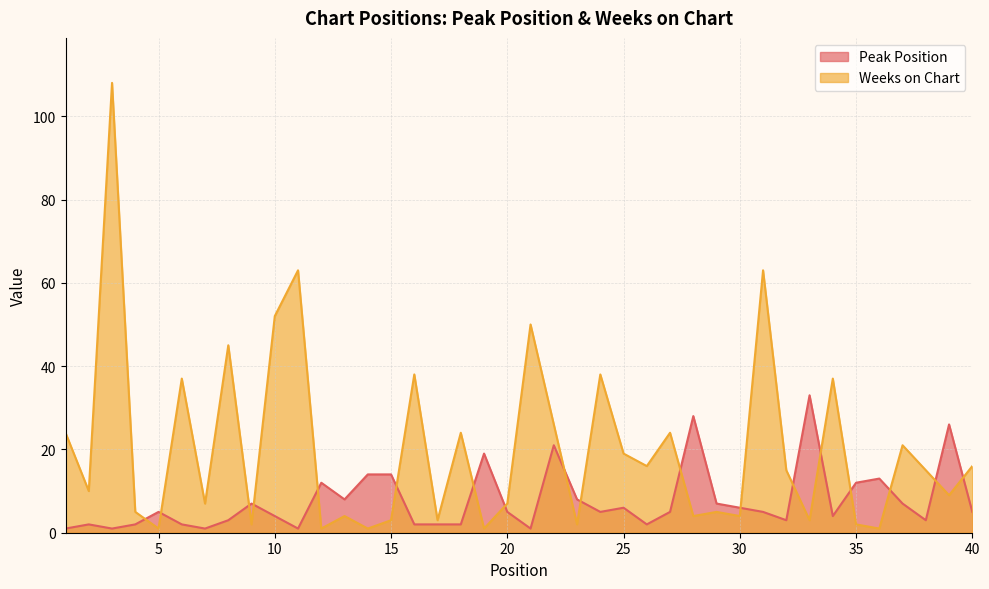

What is the average value of the Weeks on Chart series?

20